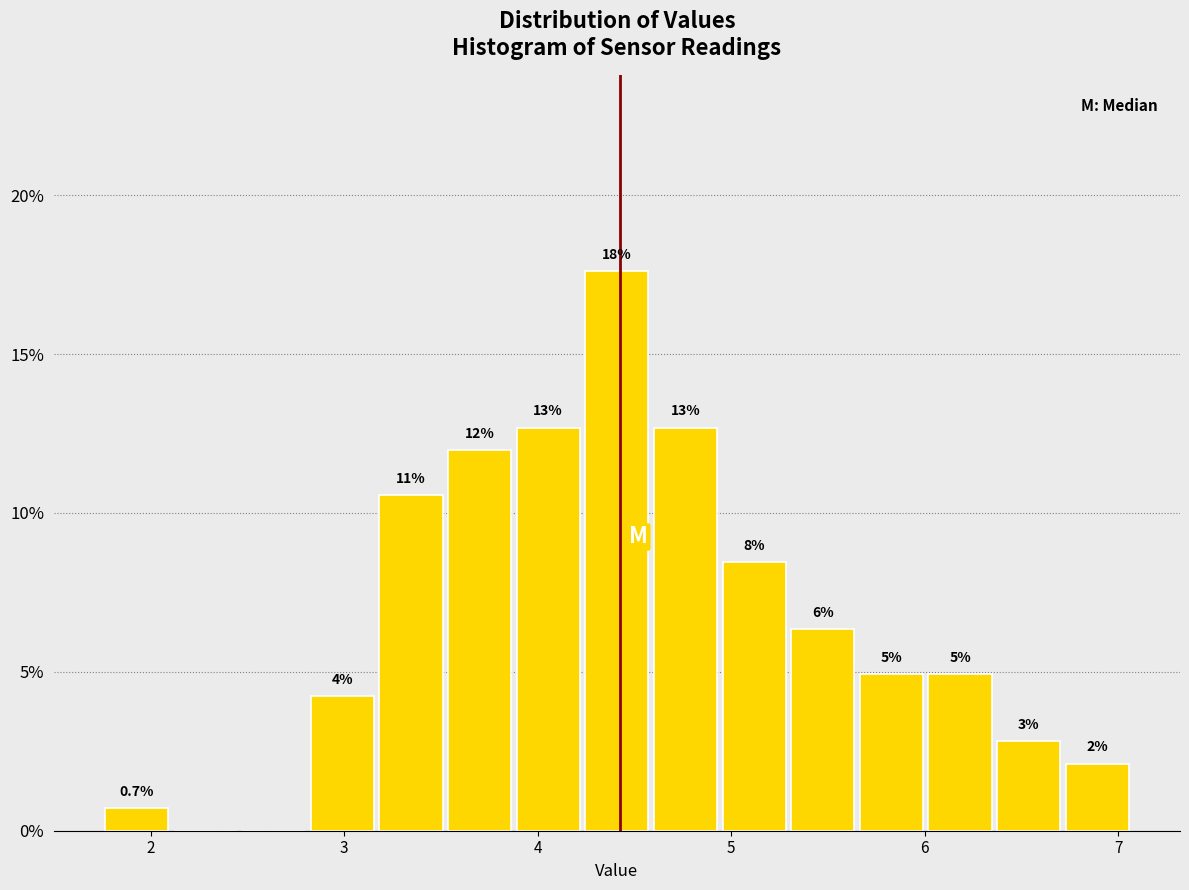

Around what value on the x-axis is the tallest bar? Give the approximate position of its centre, as read against the axis.

4.4